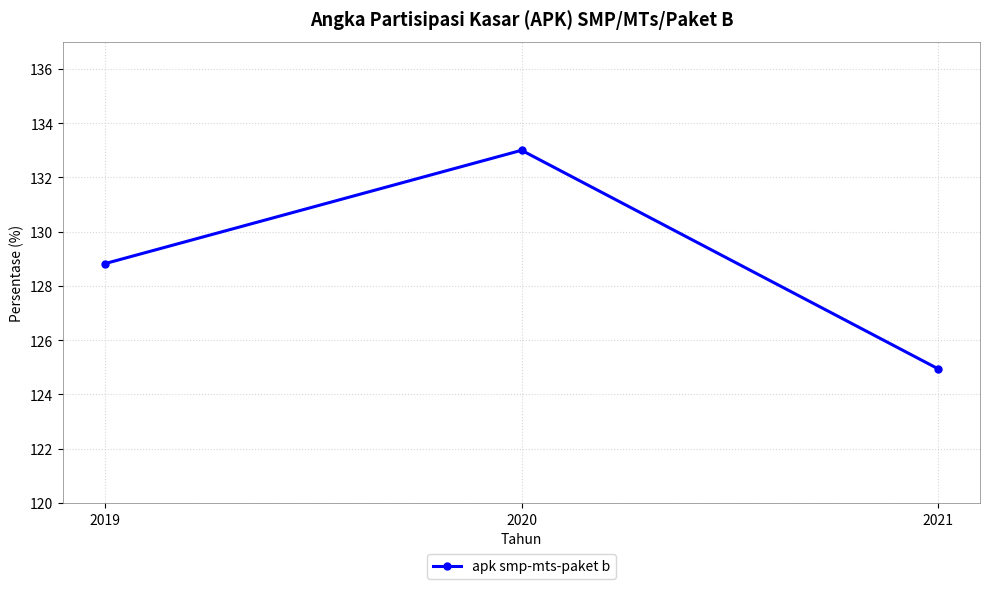

What is the difference between the maximum and second lowest values?

4.2